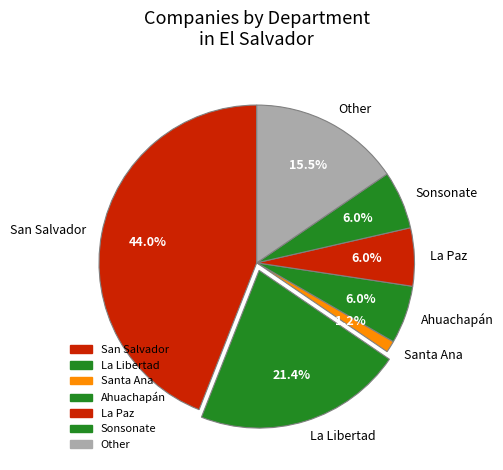

What is the largest slice in the pie chart?

San Salvador